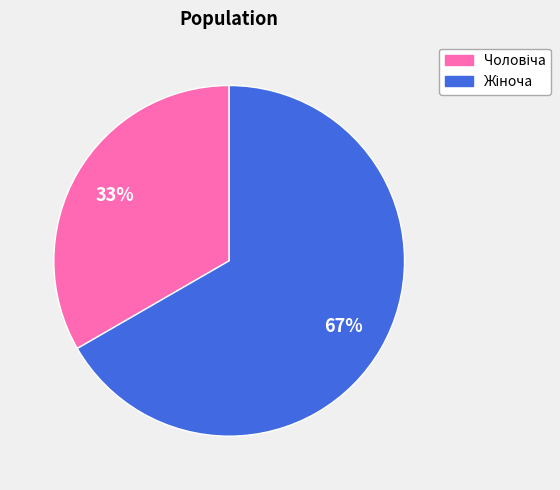

Is there a majority slice in this chart?

Yes